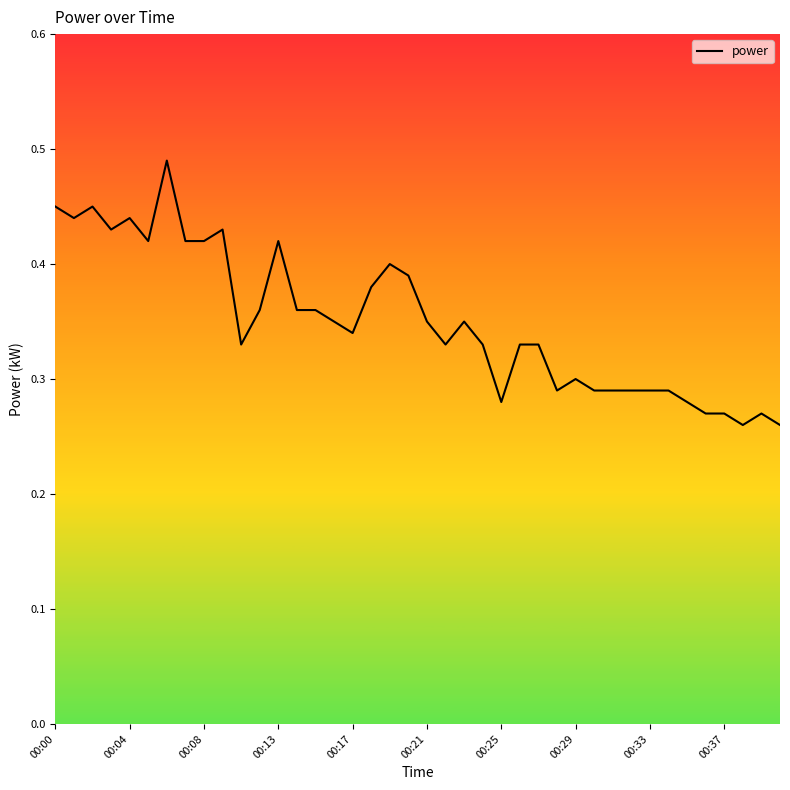

What is the difference between the second highest and second lowest values?

0.2